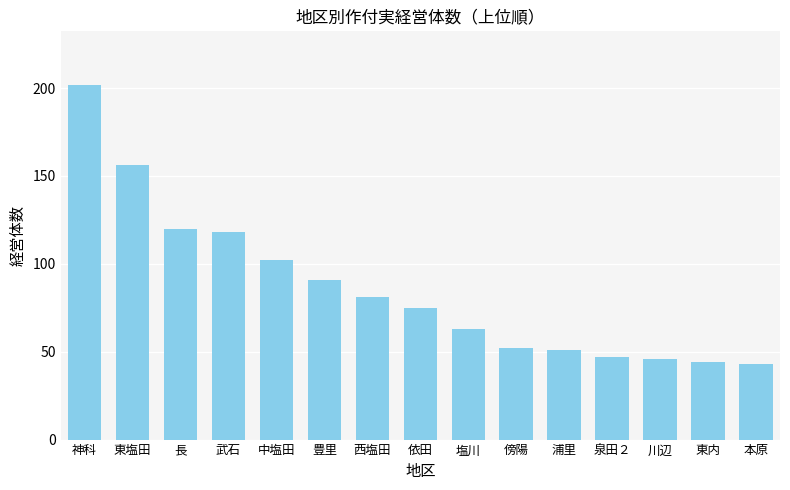

What is the maximum value shown in the chart?

202